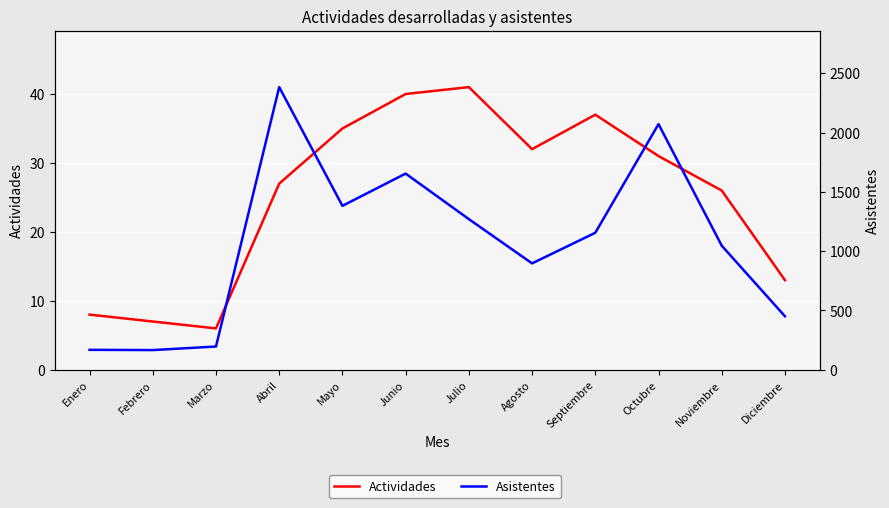

What is the total value across all series at Marzo?

202